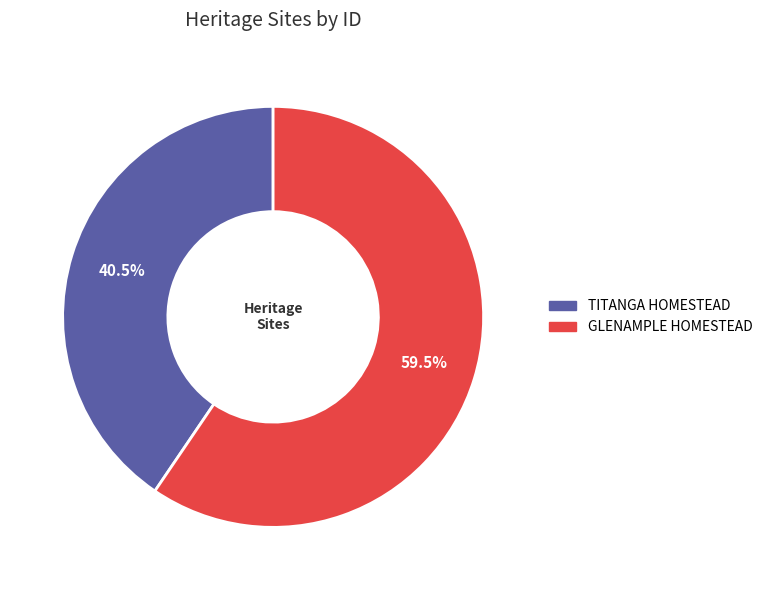

To the nearest percent, what is the difference between the largest and smallest slice percentages?

19%